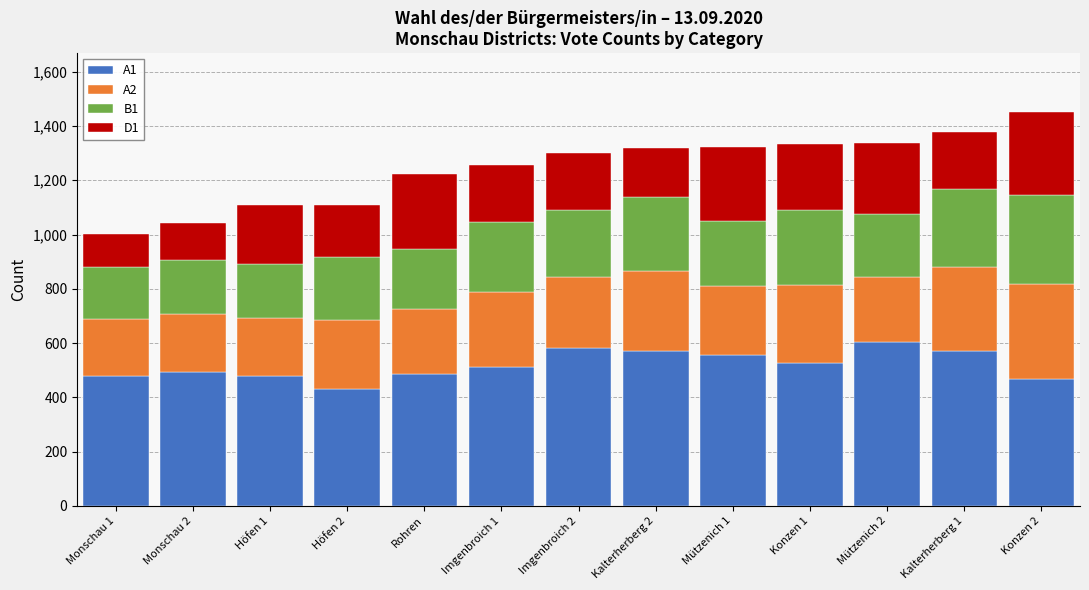

What is the total value across all series at Konzen 2?

1451